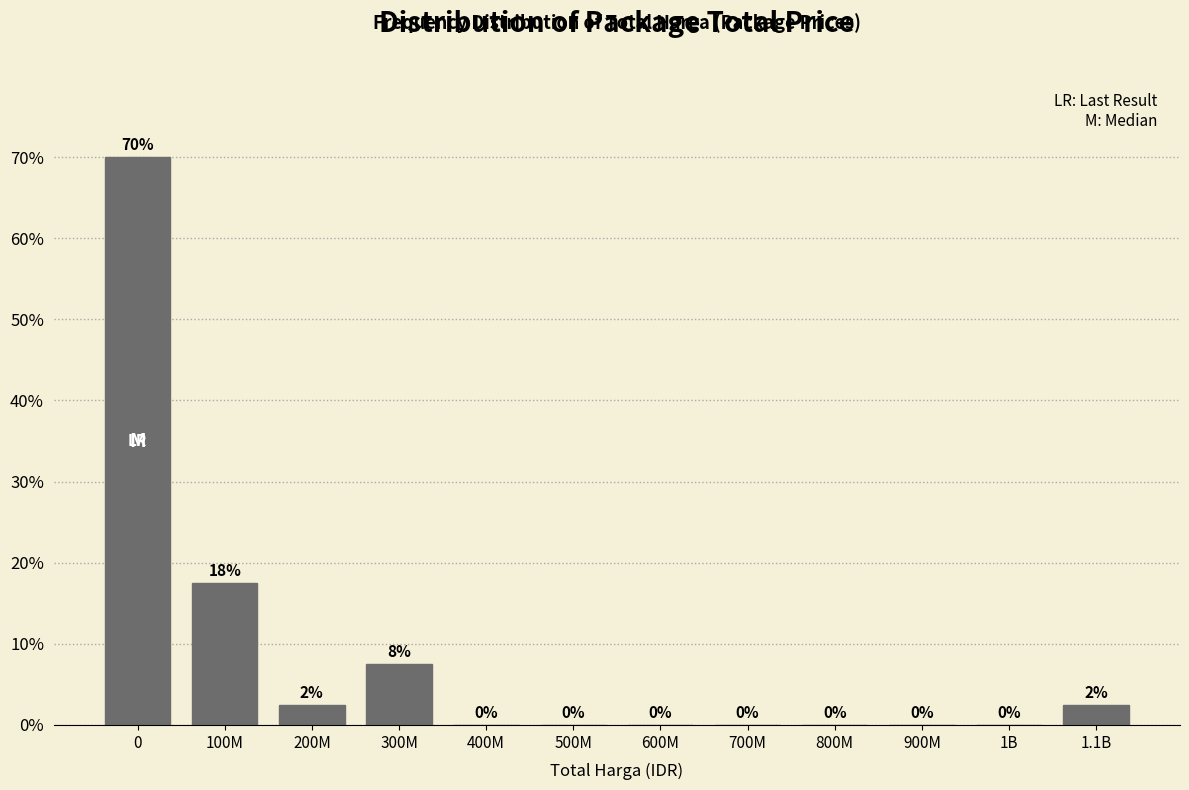

The value at 700M is 40.4. True or false?

False